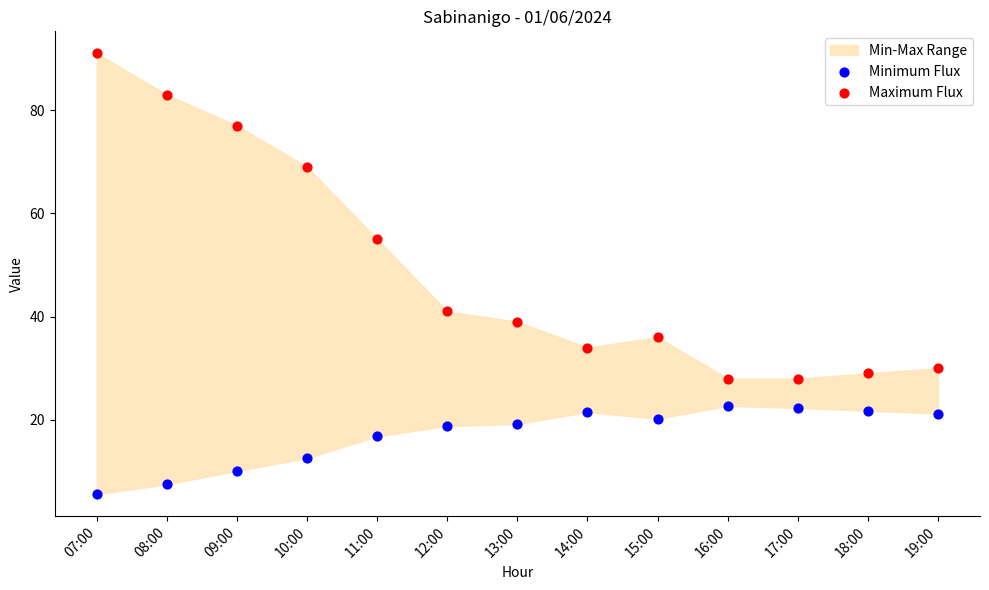

Across all data points, what is the range of X values (max minus min)?

1.0